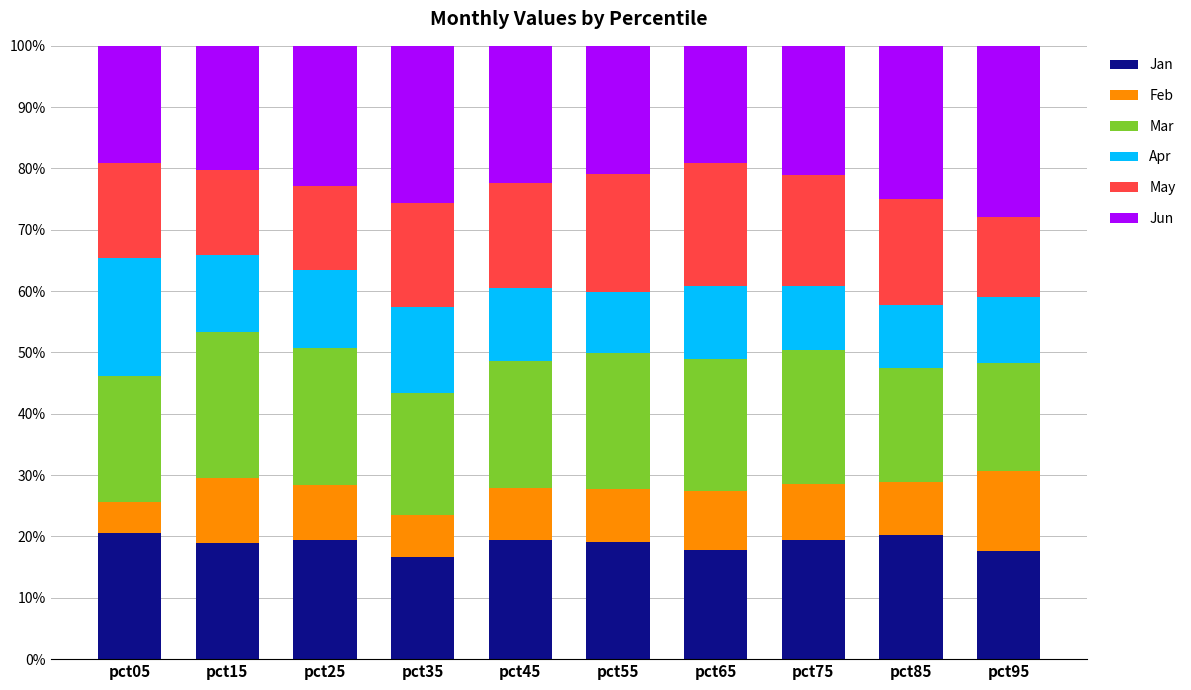

What is the maximum value for Jan?

20.6